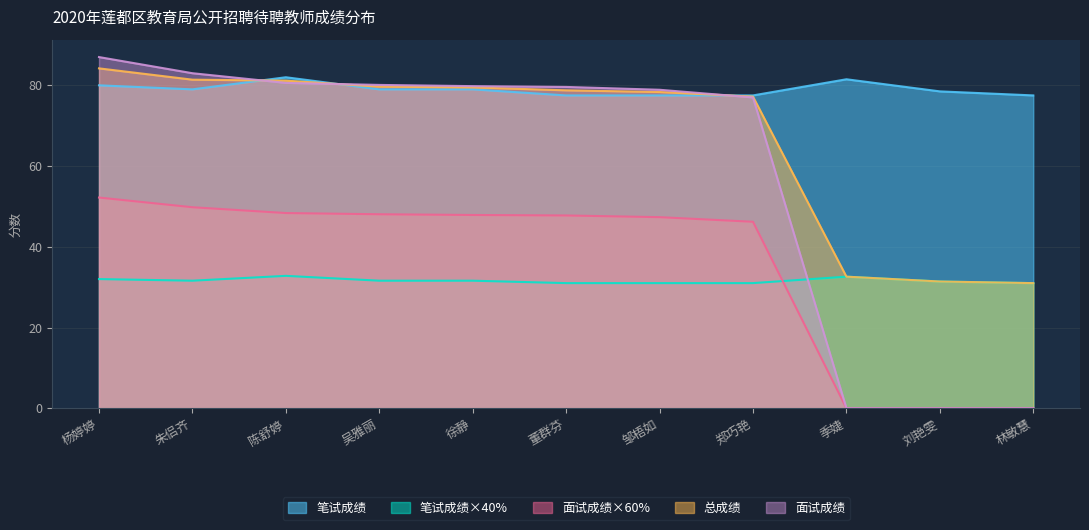

What are all the series names shown in the legend?

笔试成绩, 笔试成绩×40%, 面试成绩×60%, 总成绩, 面试成绩